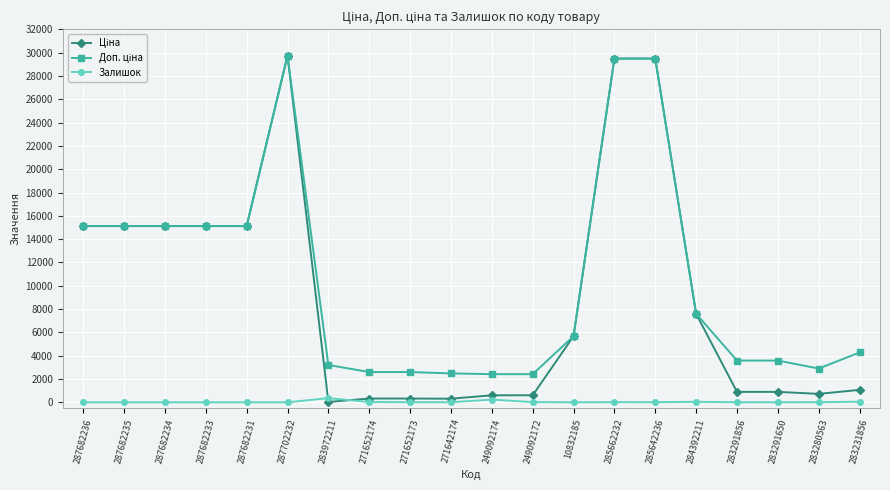

What is the spread (max minus min) of values at 287682235?

15120.0